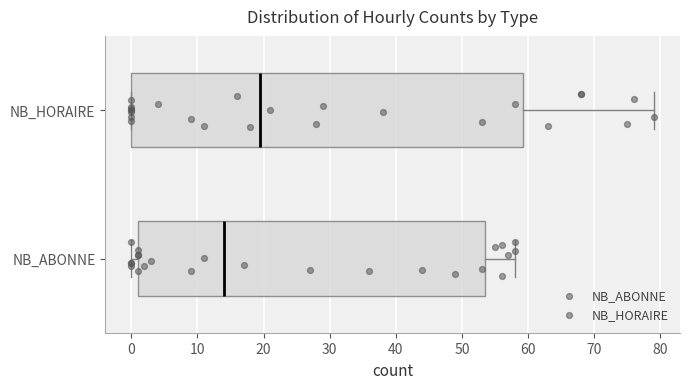

Reading bottom to top, transcribe this box plot: for each box, give where its median line is, the range the box spans, and where its two whiskers end, as read against the x-axis. The values are not printed on the chart, so give them approximately, as read against the axis.

NB_ABONNE: median 14, box 1 to 54, whiskers 0 to 58
NB_HORAIRE: median 20, box 0 to 59, whiskers 0 to 79